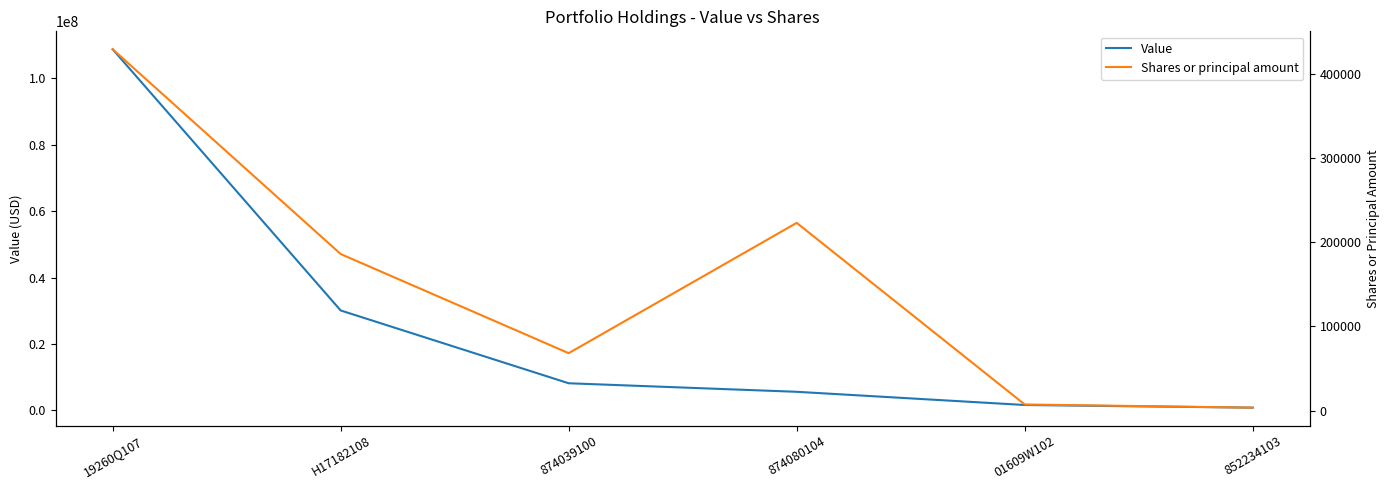

Which series changed the most between 19260Q107 and 874039100?

Value